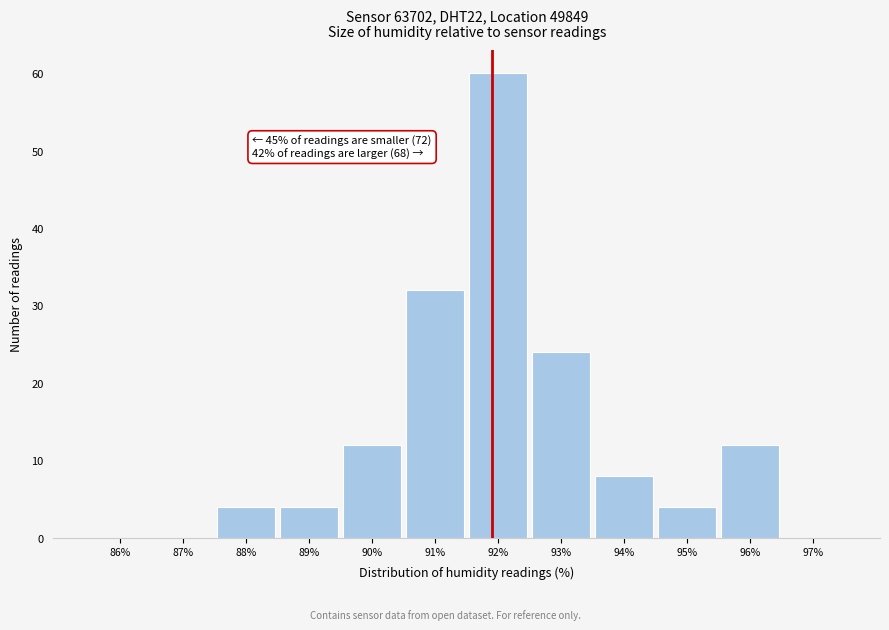

Reading left to right, what are all the values shown in this chart?

86%=0	87%=0	88%=4	89%=4	90%=12	91%=32	92%=60	93%=24	94%=8	95%=4	96%=12	97%=0